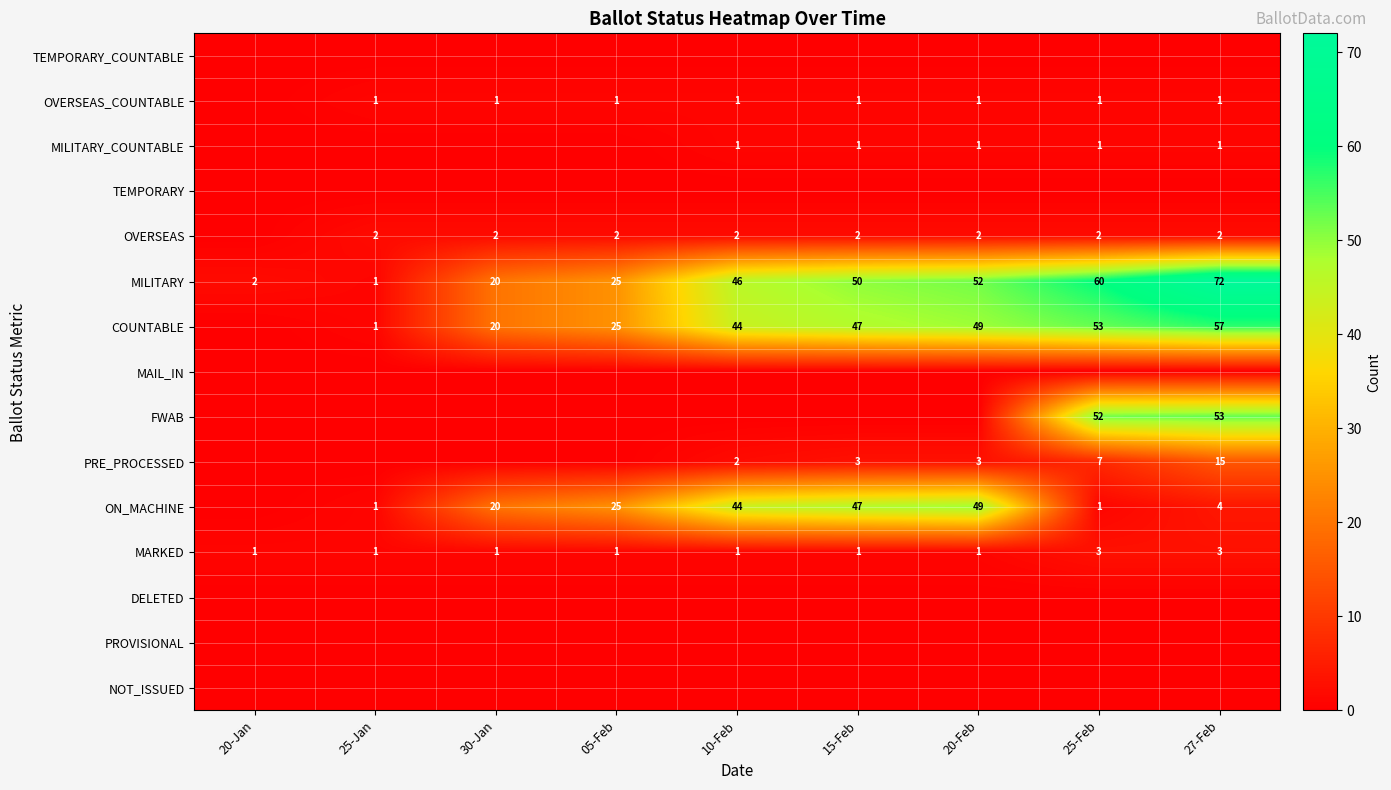

What is the difference between the ON_MACHINE values at 15-Feb and 27-Feb?

43